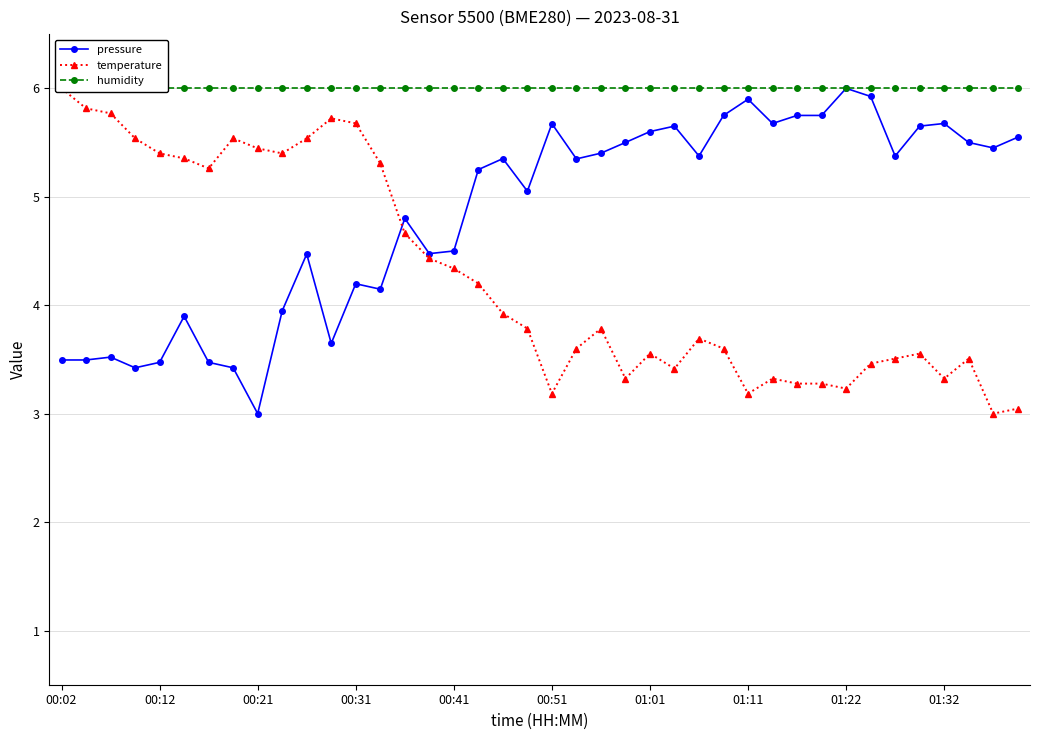

True or false: pressure has more than 1 points higher than both neighbors.

True